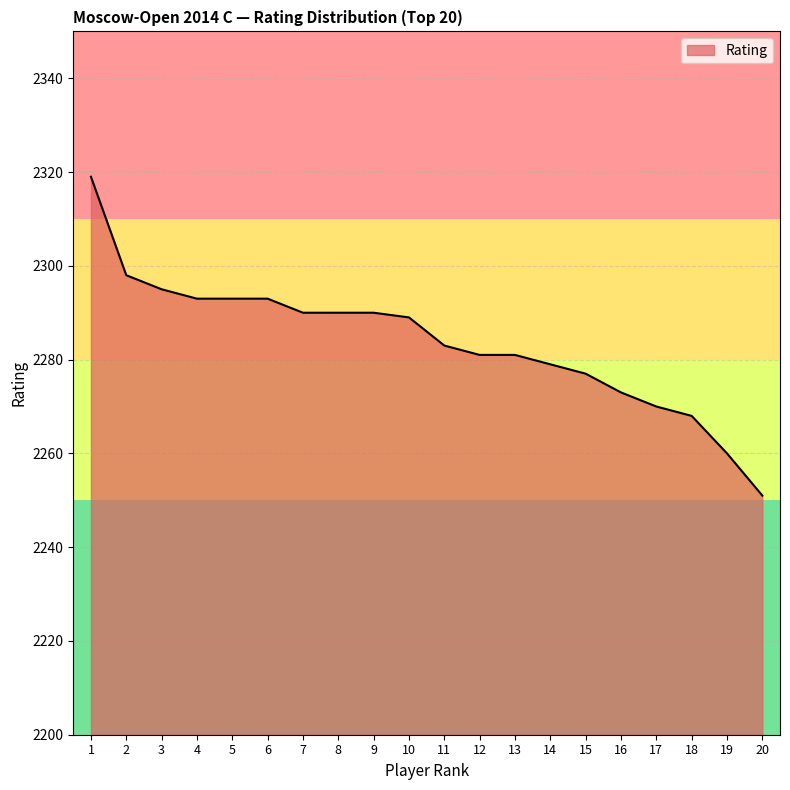

The chart shows a value of 3052 at 9. True or false?

False